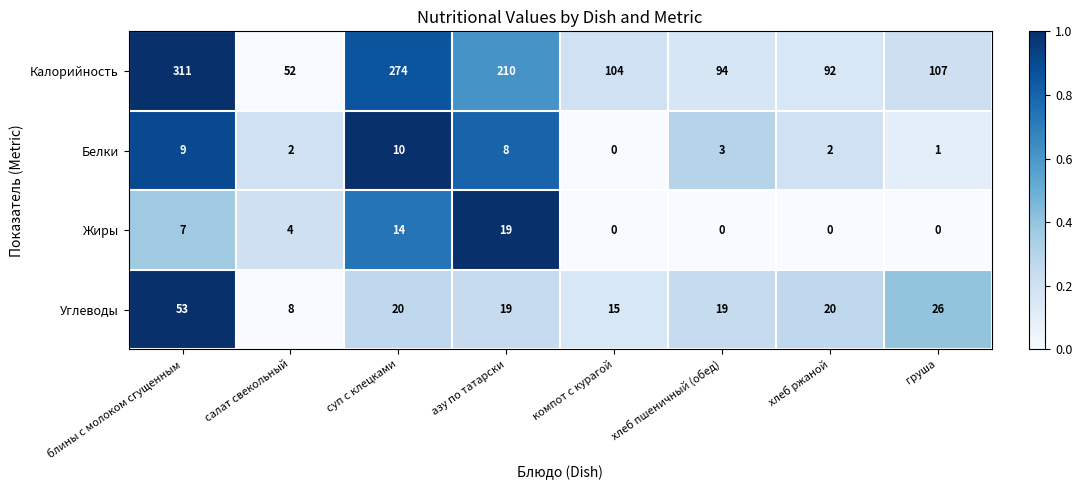

What is the spread (max minus min) of values at азу по татарски?

202